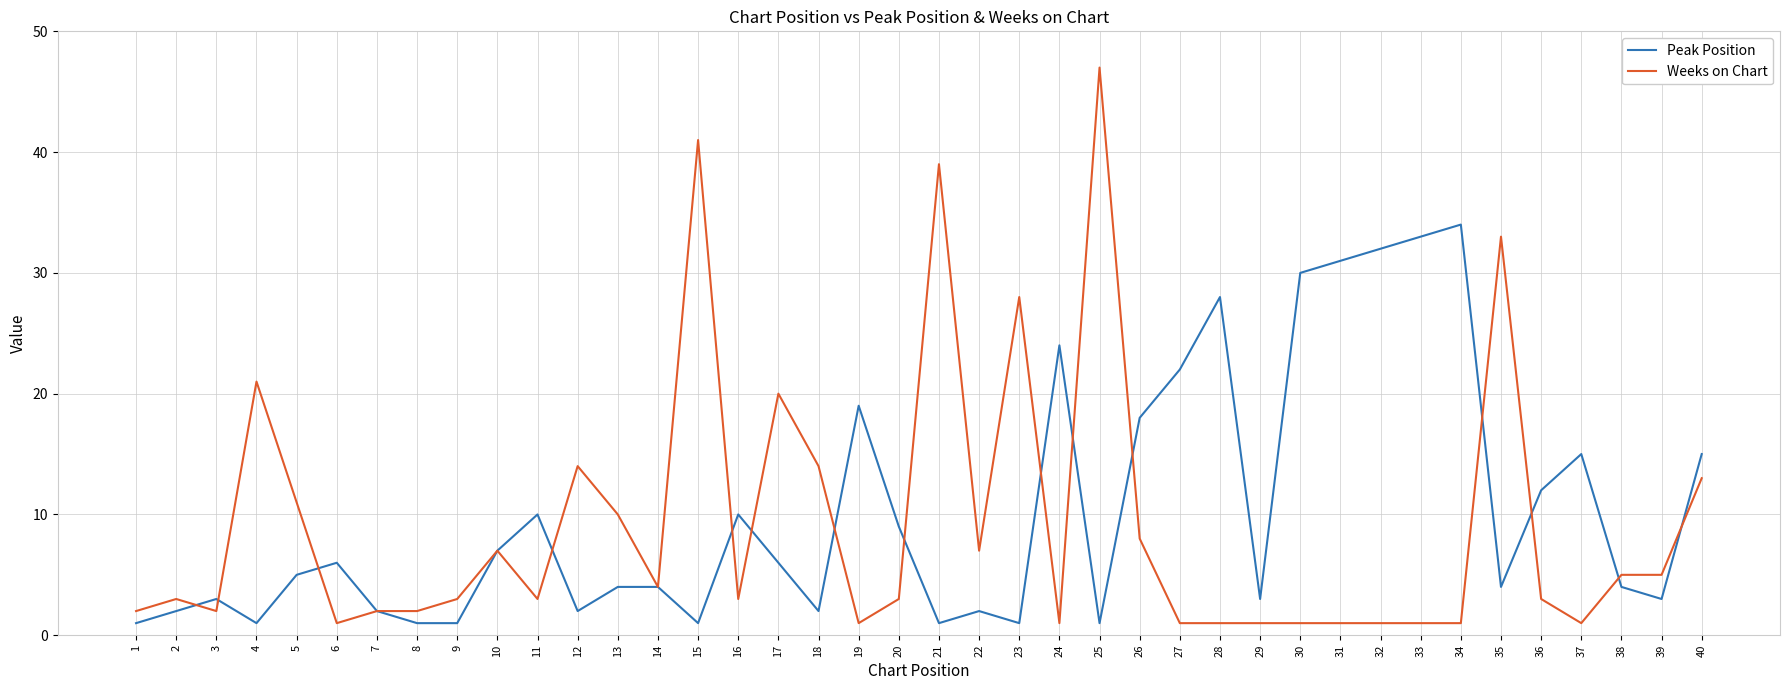

At which category is the sum across all series the highest?

25